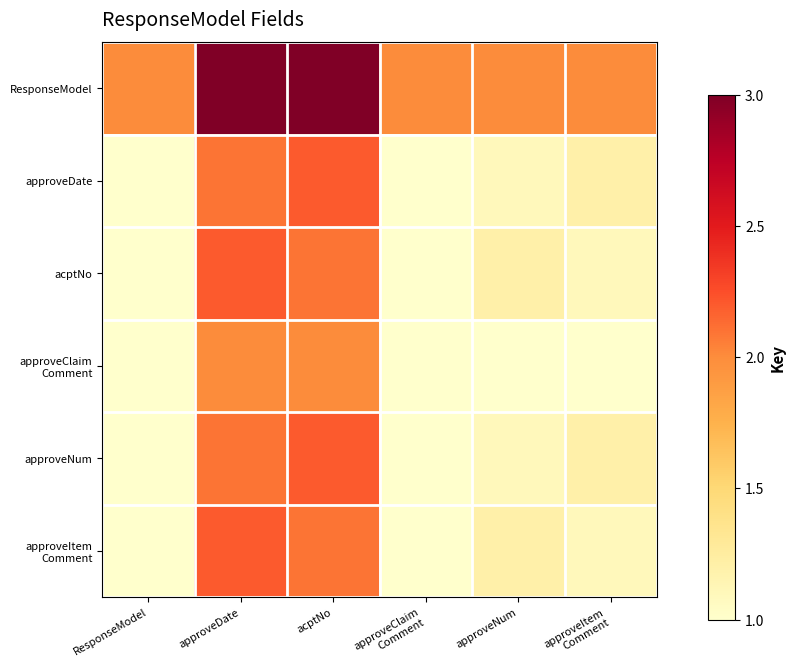

What is the smallest value displayed?

1.0